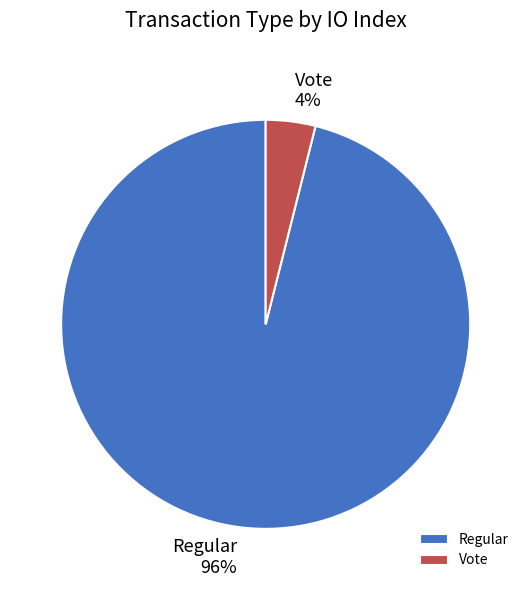

To the nearest percent, what is the average slice percentage?

50%